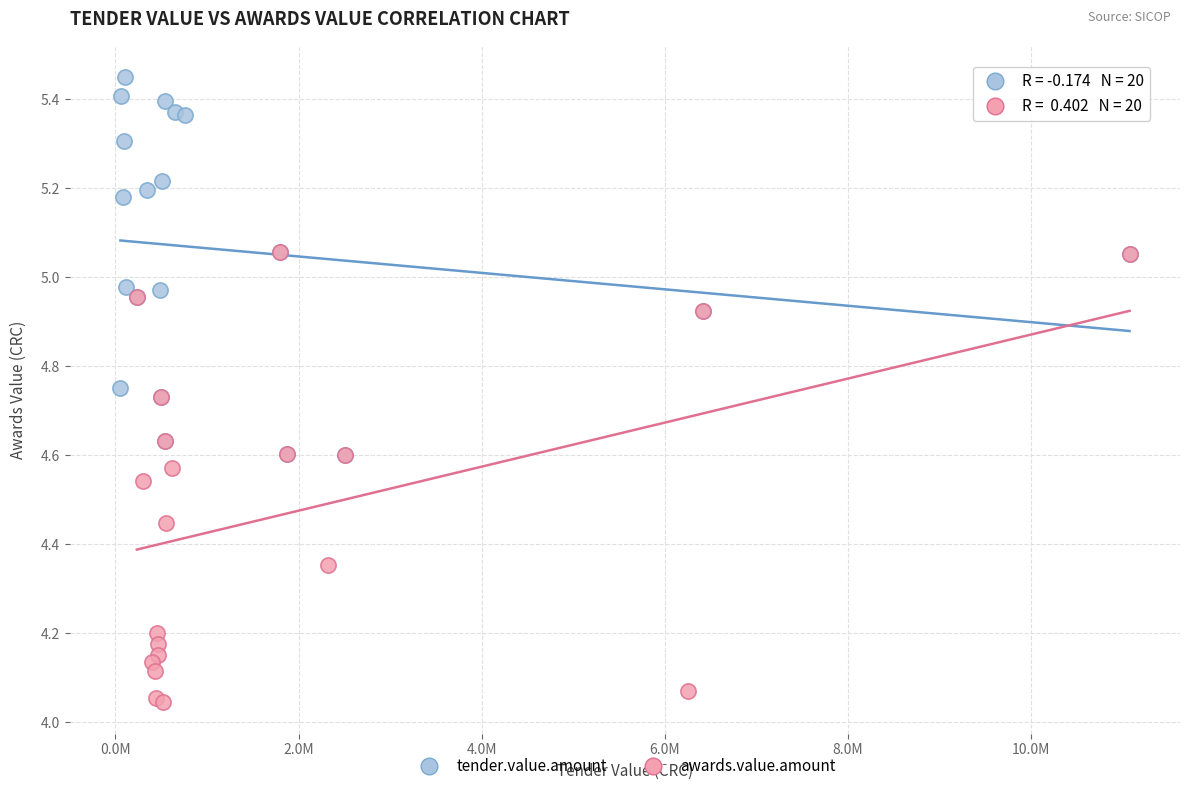

Which series reaches the minimum Y coordinate?

awards.value.amount